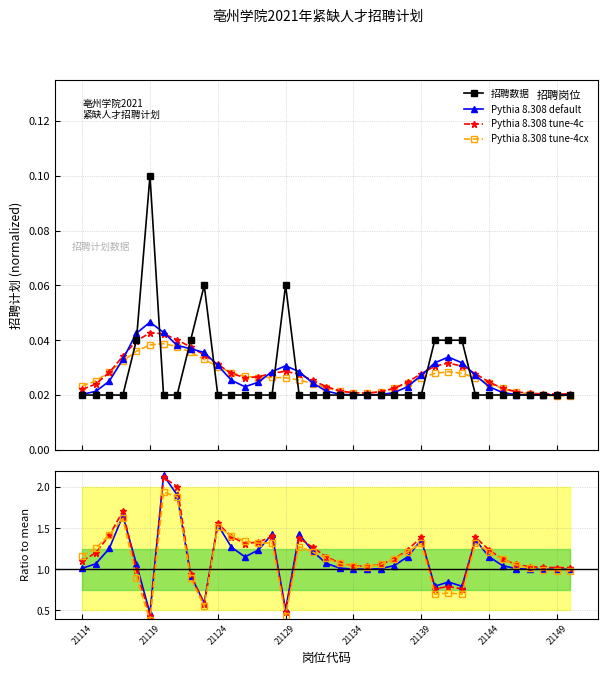

At 21119, list the series in order from smallest to largest.

招聘数据, Pythia 8.308 tune-4cx, Pythia 8.308 tune-4c, Pythia 8.308 default